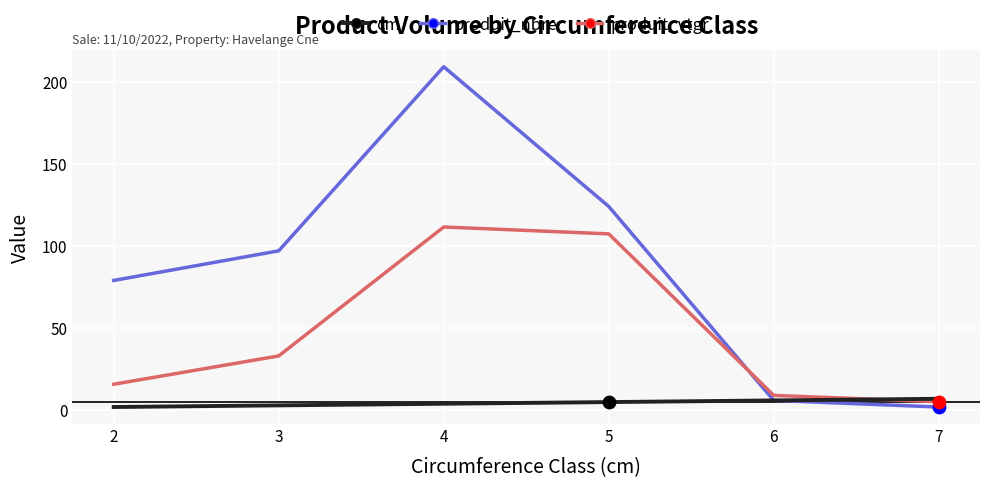

Between 2 and 6, which series saw the biggest shift?

produit_nbre